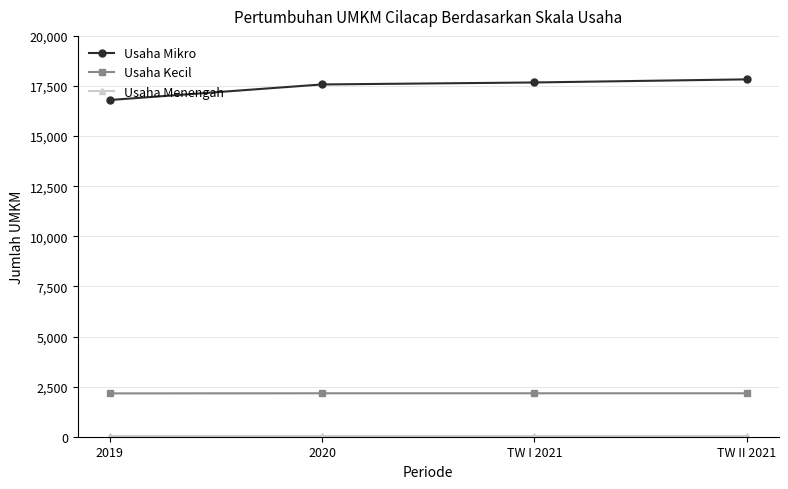

Which series has the largest total across all categories?

Usaha Mikro